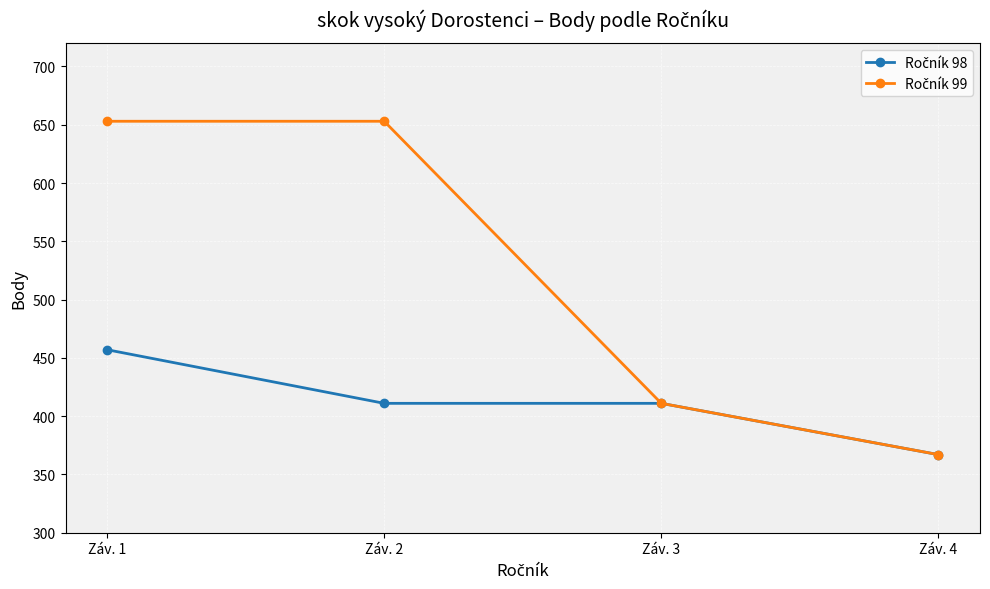

What is the smallest value displayed?

367